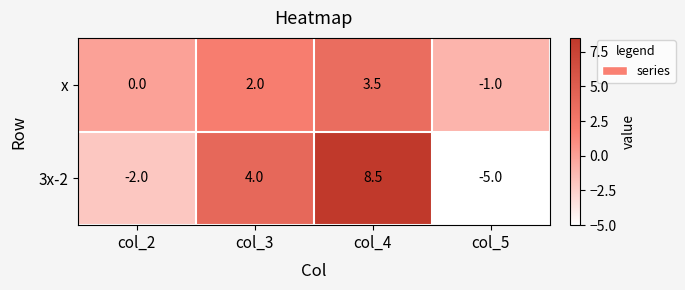

Count the number of data series in this chart.

2